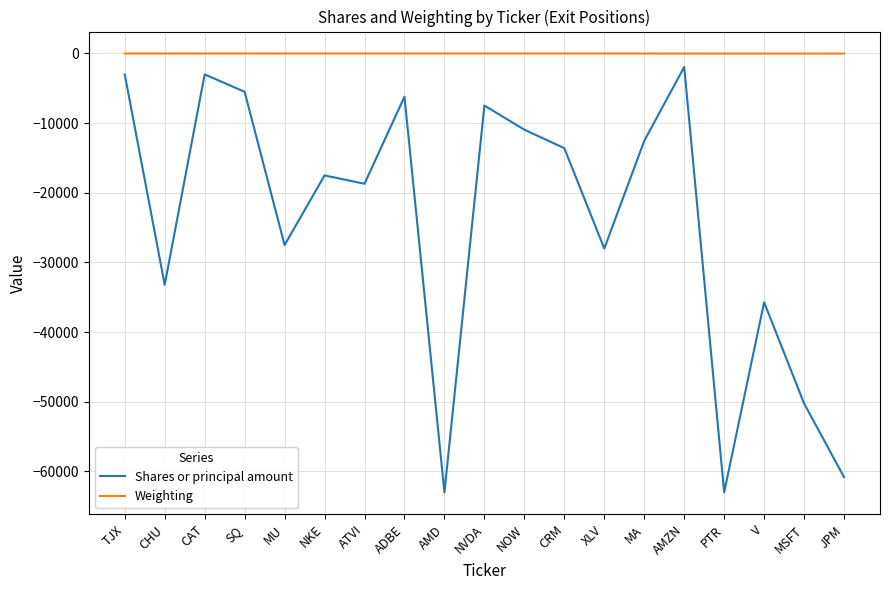

List the series in order of their overall mean, highest first.

Weighting, Shares or principal amount